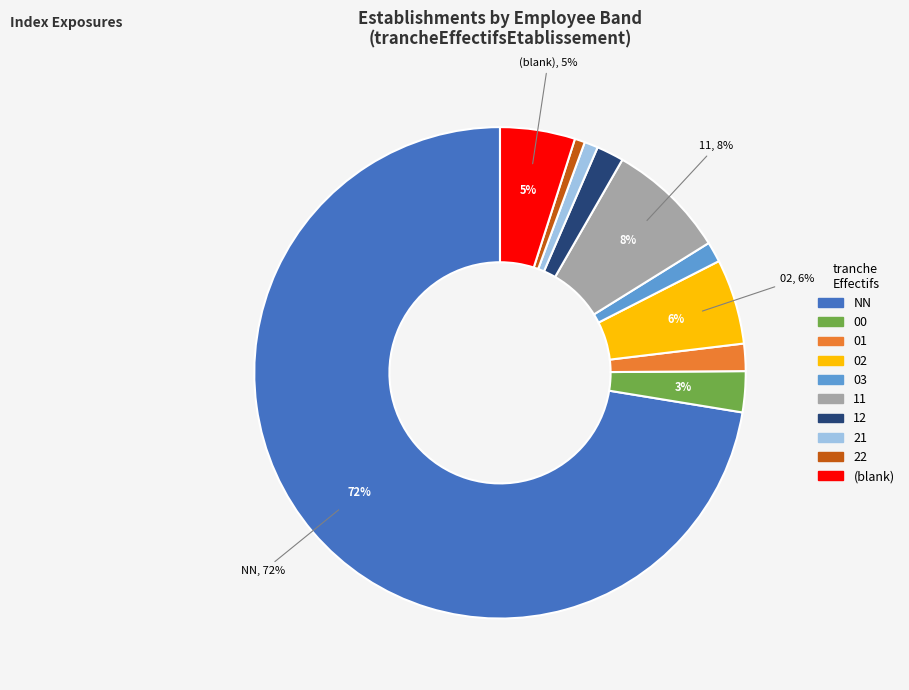

To the nearest percent, what is the average slice percentage?

10%